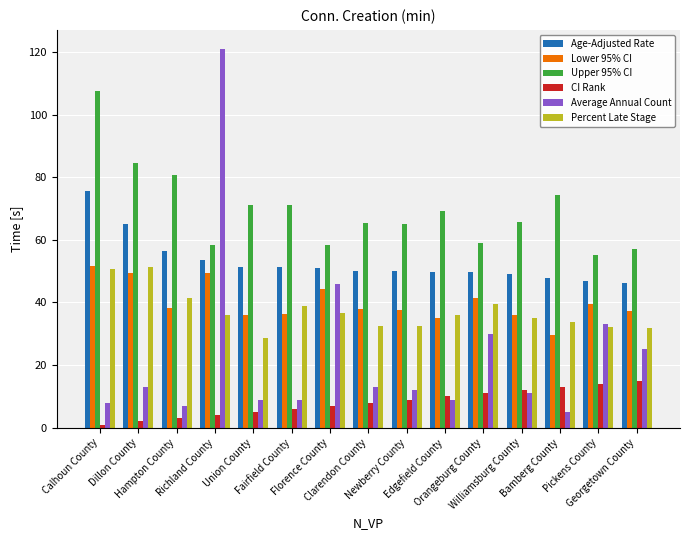

The Age-Adjusted Rate series shows 49.6 at Orangeburg County. True or false?

True